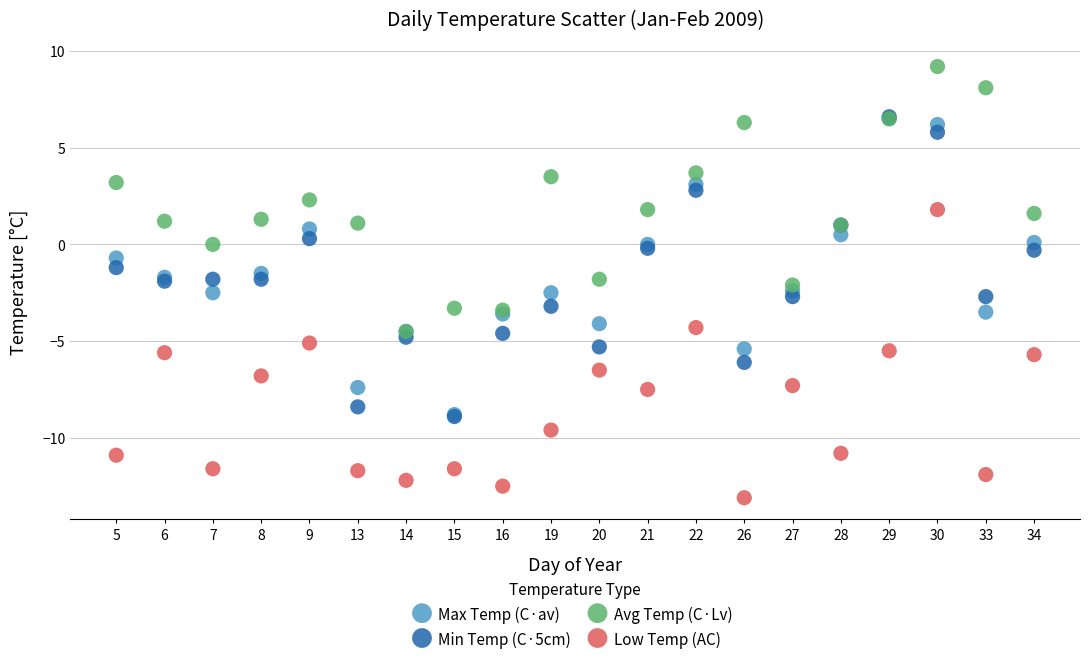

Which series has the largest Y range (max minus min)?

Min Temp (C·5cm)